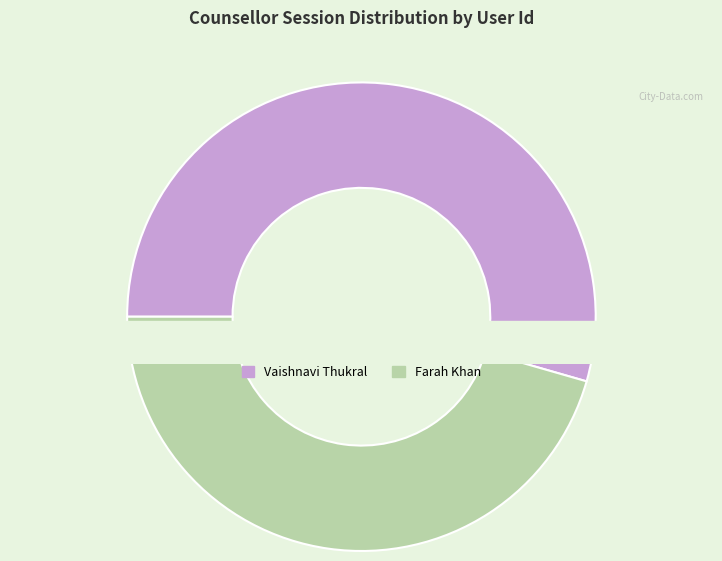

Combined, what portion of the pie is Vaishnavi Thukral and Farah Khan?

100.0%